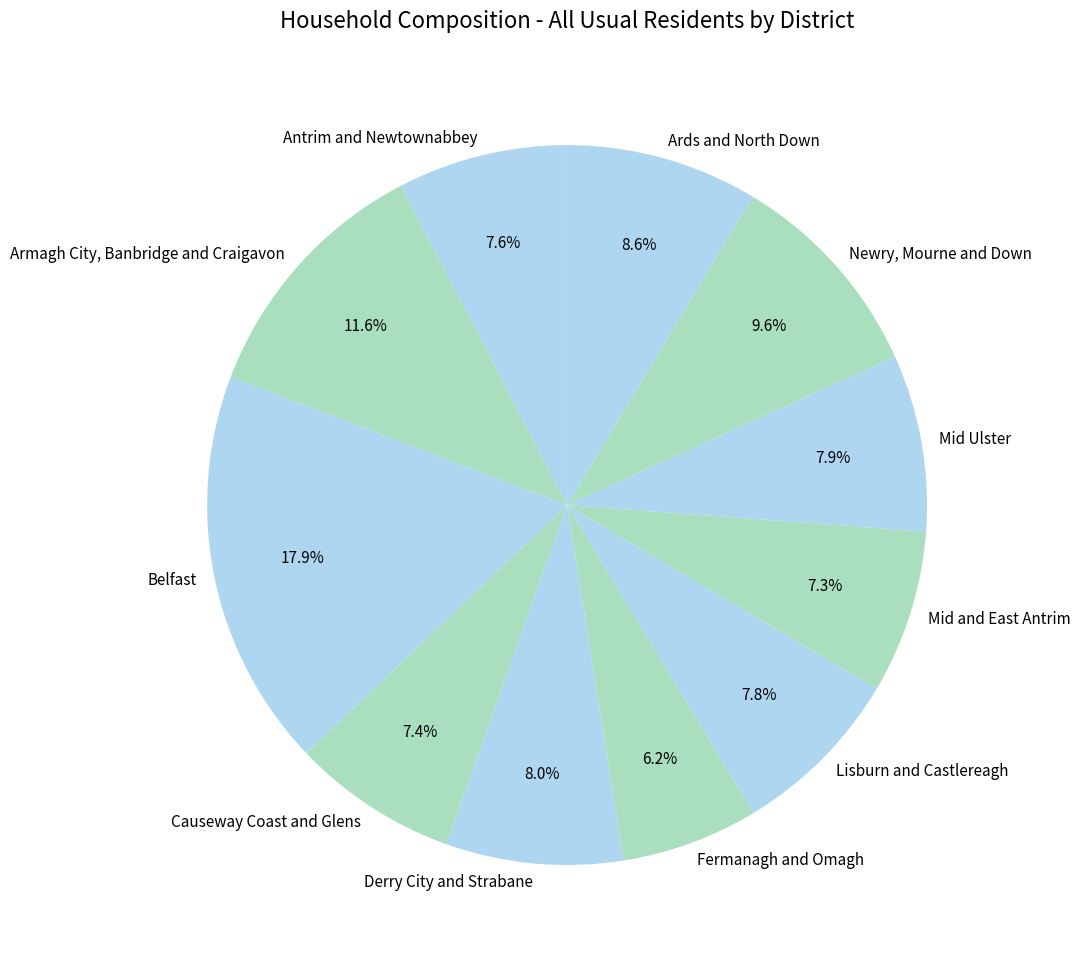

Is there a majority slice in this chart?

No